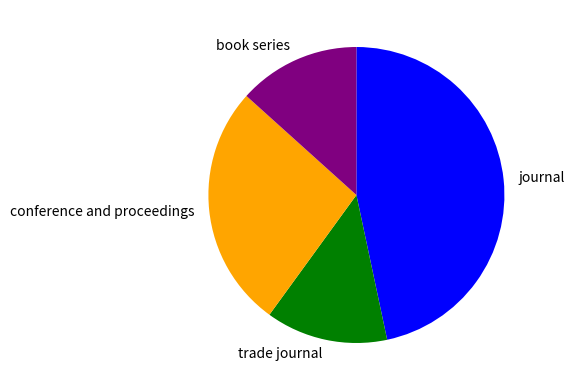

Is the sum of conference and proceedings and journal greater than half?

Yes